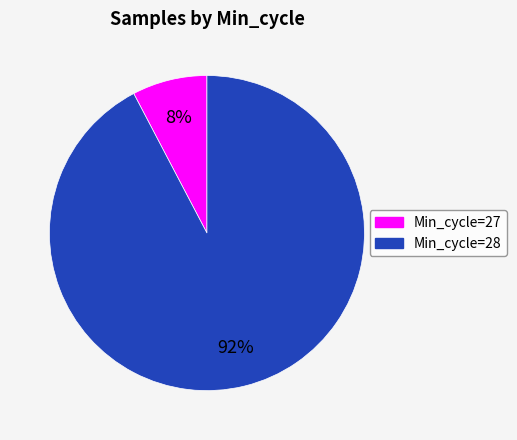

To the nearest percent, what is the average slice percentage?

50%